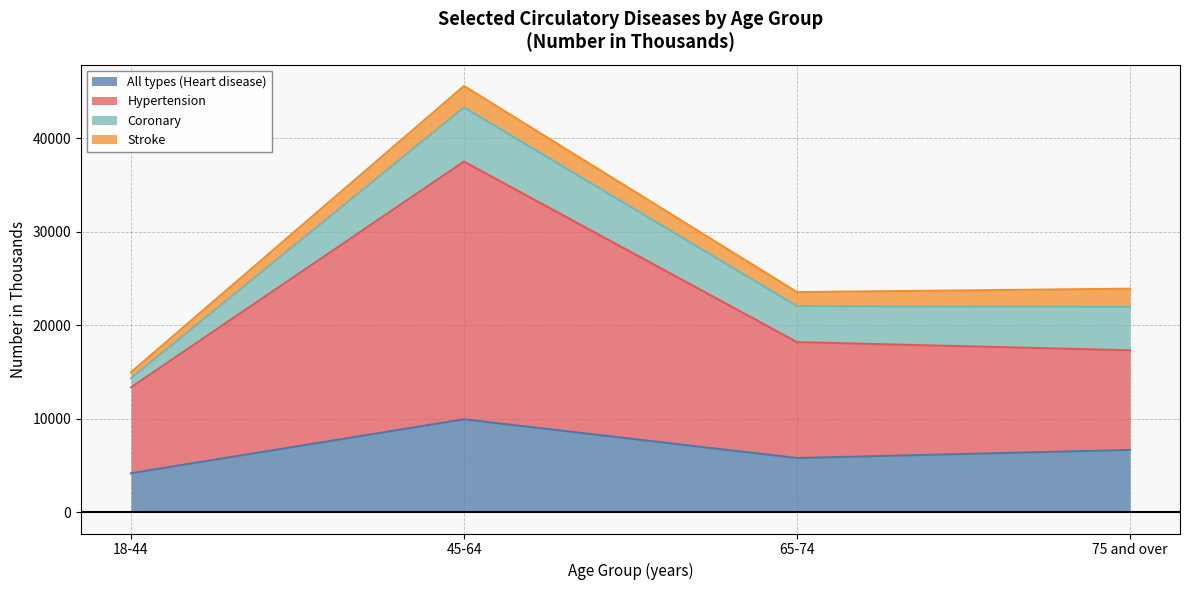

What is the minimum value for All types (Heart disease)?

4168